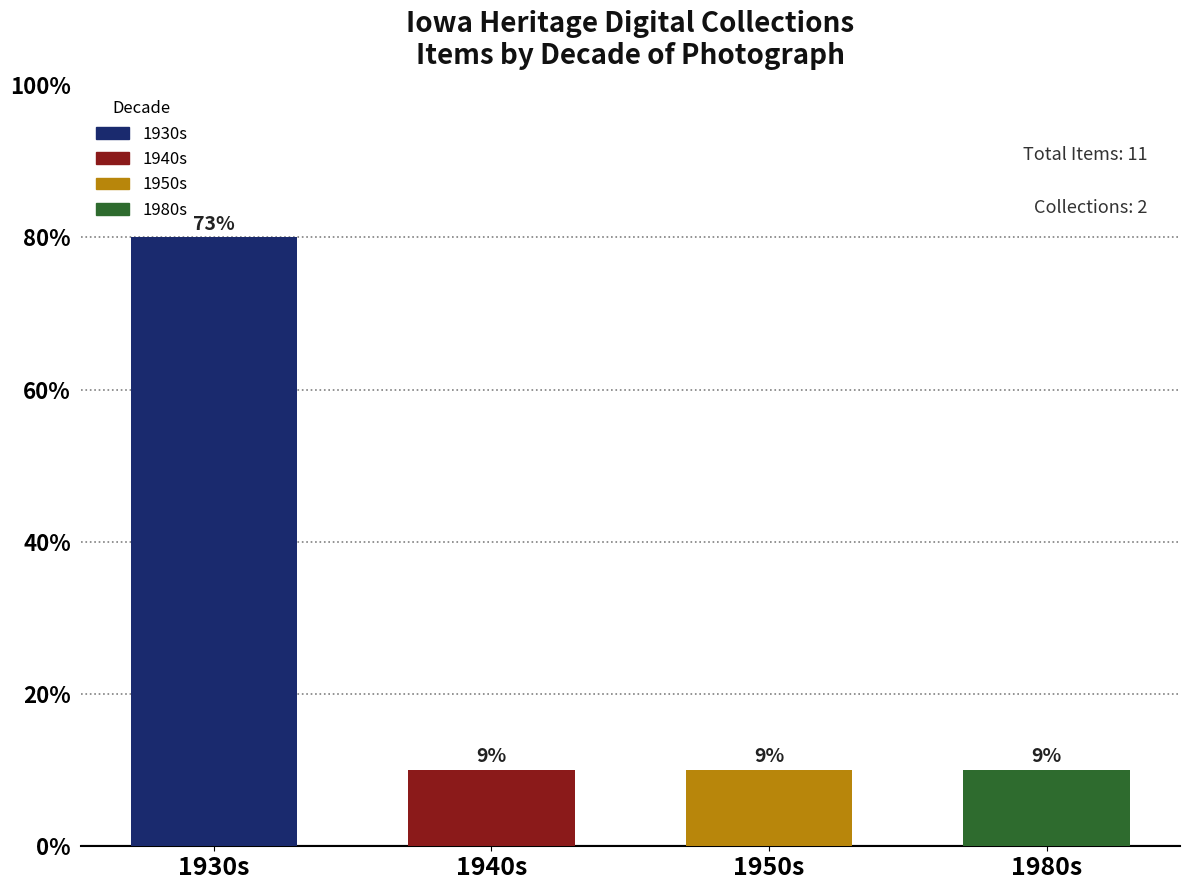

Are the bars horizontal?

No